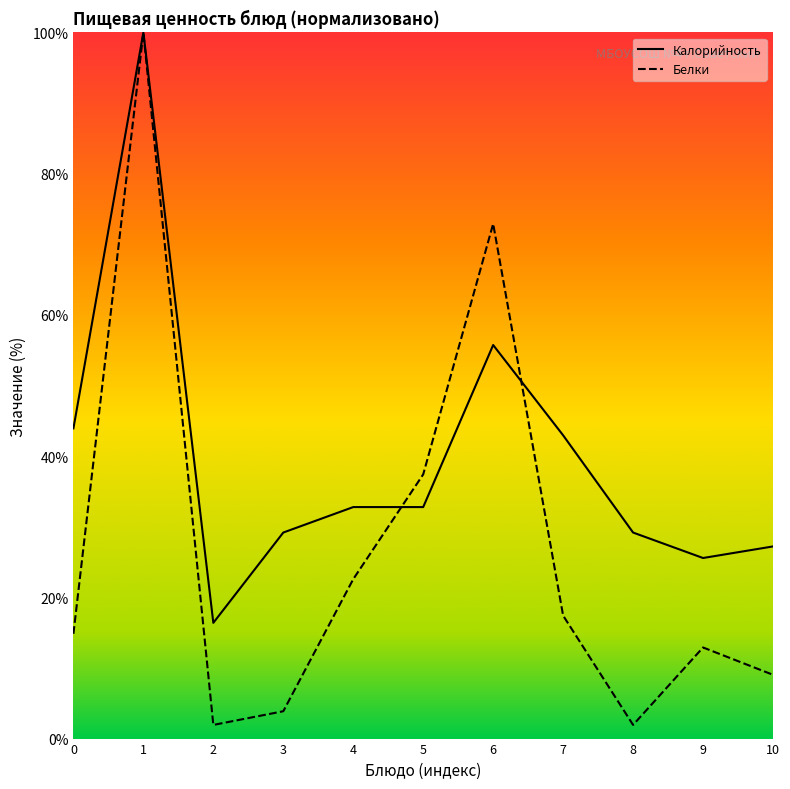

Rank the series by their maximum value, from lowest to highest.

Калорийность, Белки